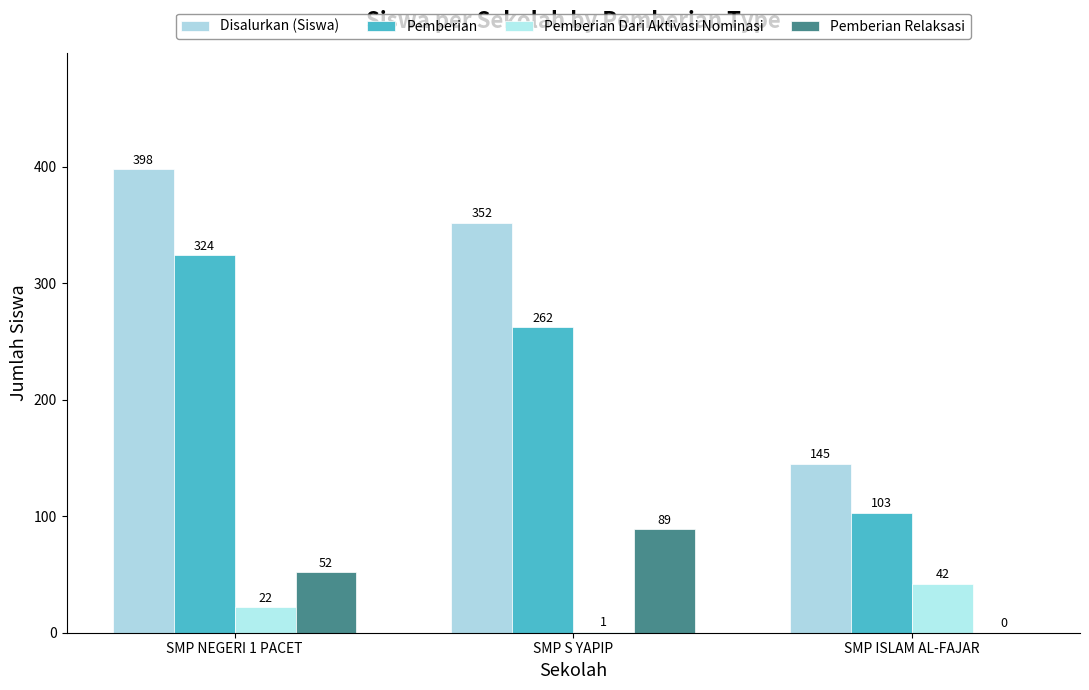

The value of Pemberian at SMP NEGERI 1 PACET is 226. True or false?

False